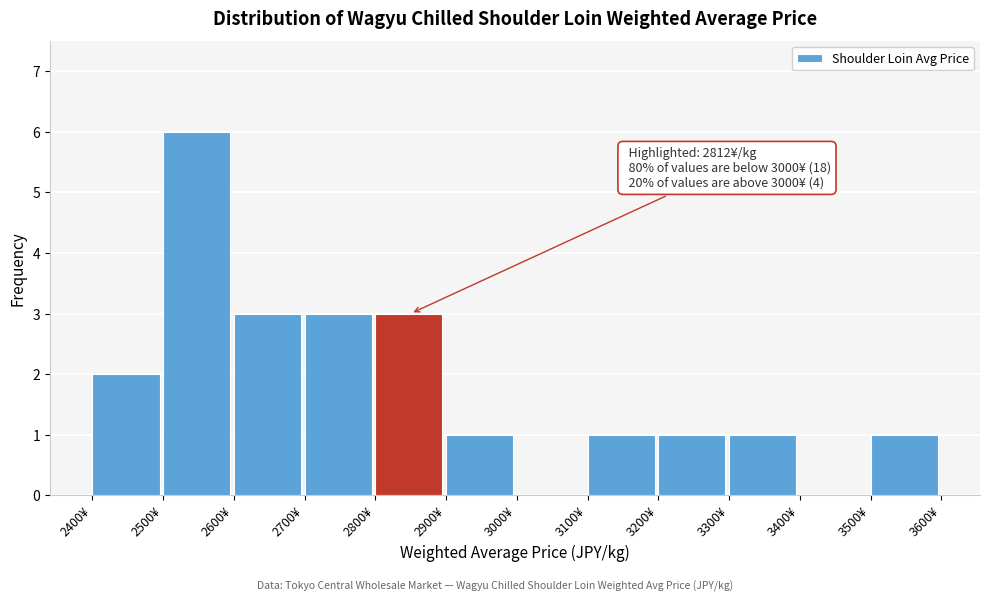

Over which range of the x-axis is the bar tallest?

2500 to 2600